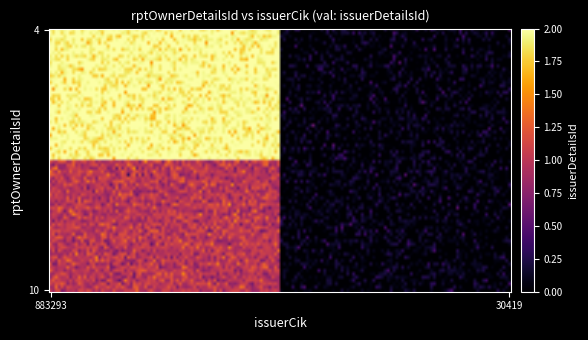

At which category is the sum across all series the highest?

2